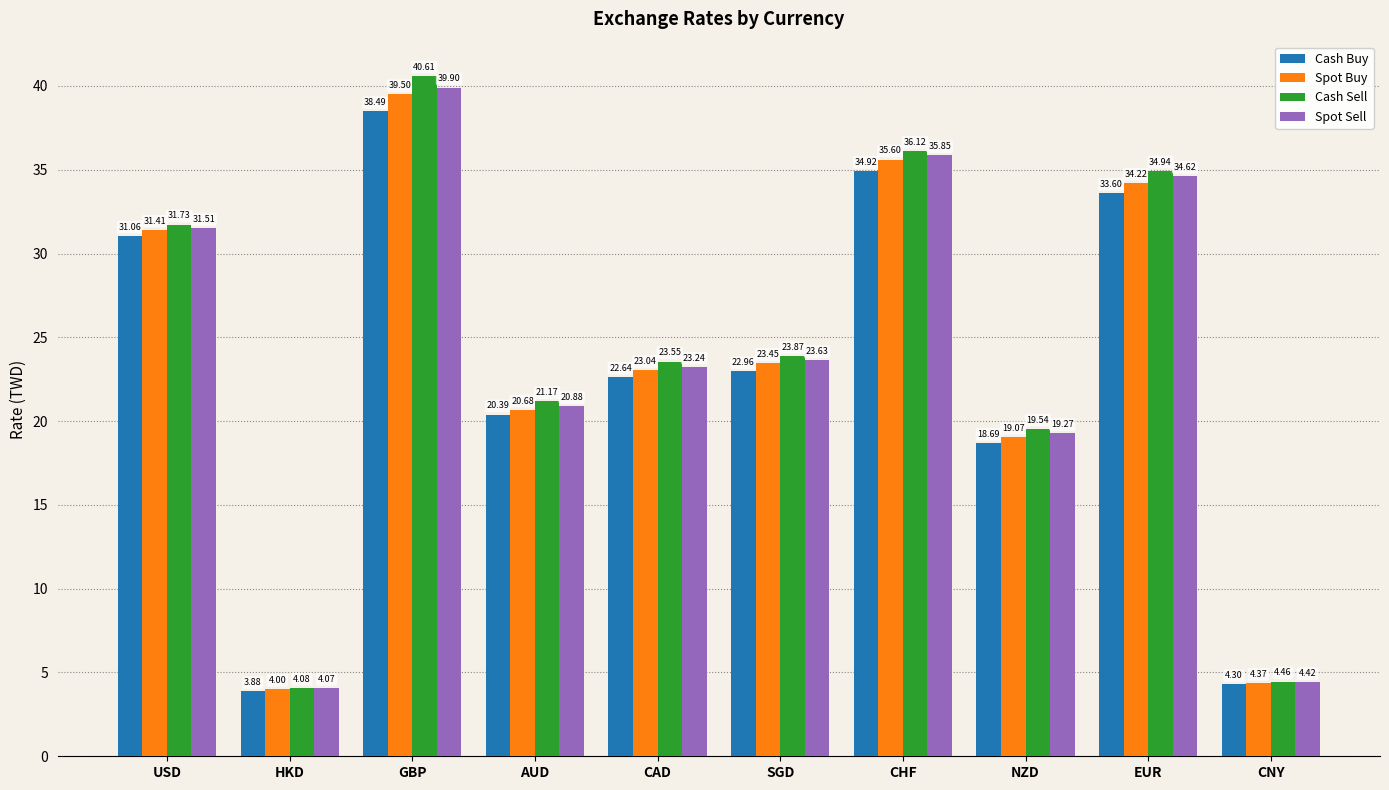

List the labels in order of Cash Buy value, smallest first.

HKD, CNY, NZD, AUD, CAD, SGD, USD, EUR, CHF, GBP